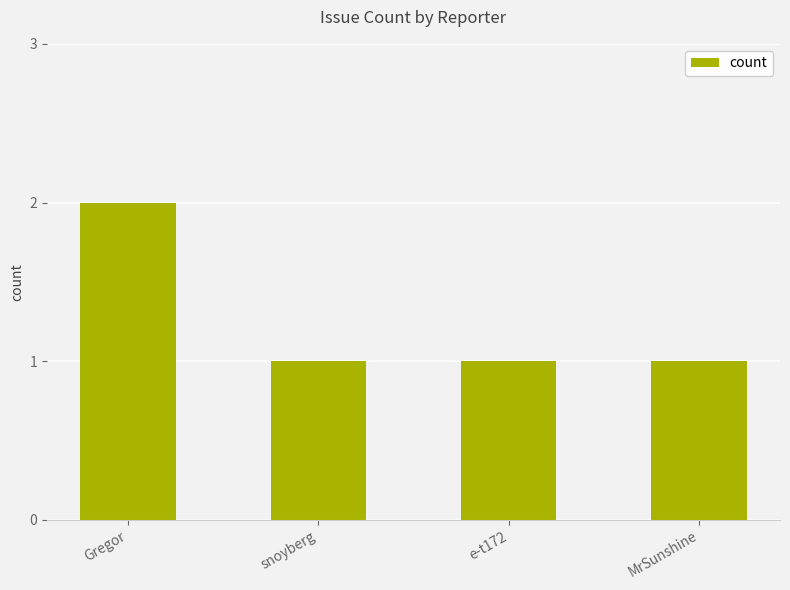

Reading left to right, what are all the values shown in this chart?

2	1	1	1